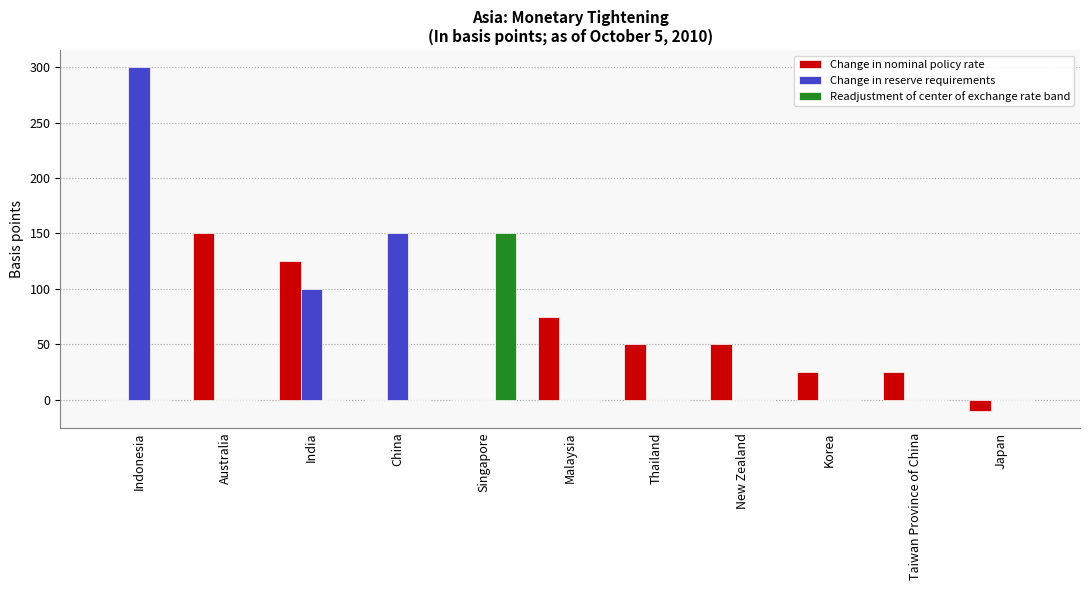

Which series has the largest total across all categories?

Change in reserve requirements